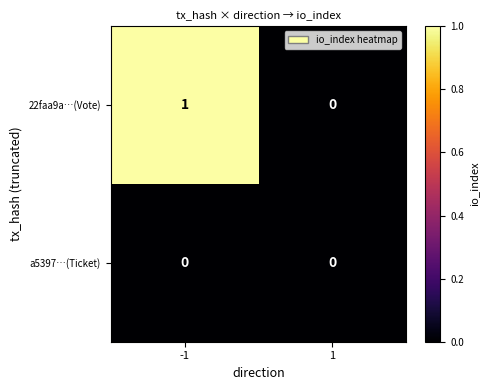

What is the greatest value displayed?

1